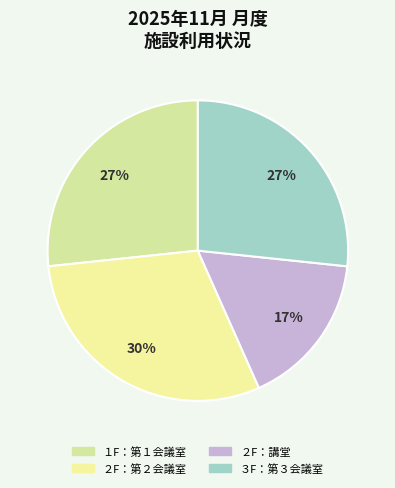

How many slices are in this pie chart?

4